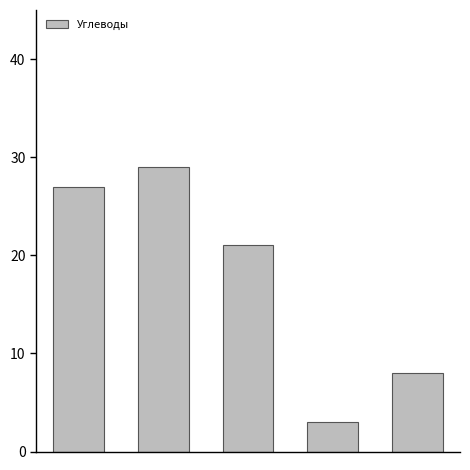

What is the average value?

18